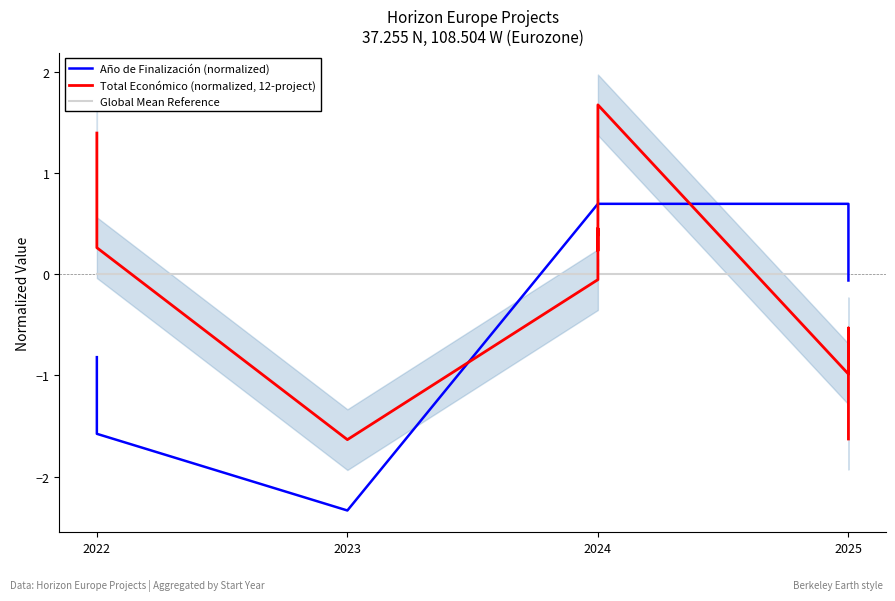

How many times do Total Económico (normalized, 12-project) and Año de Finalización (normalized) cross each other?

3